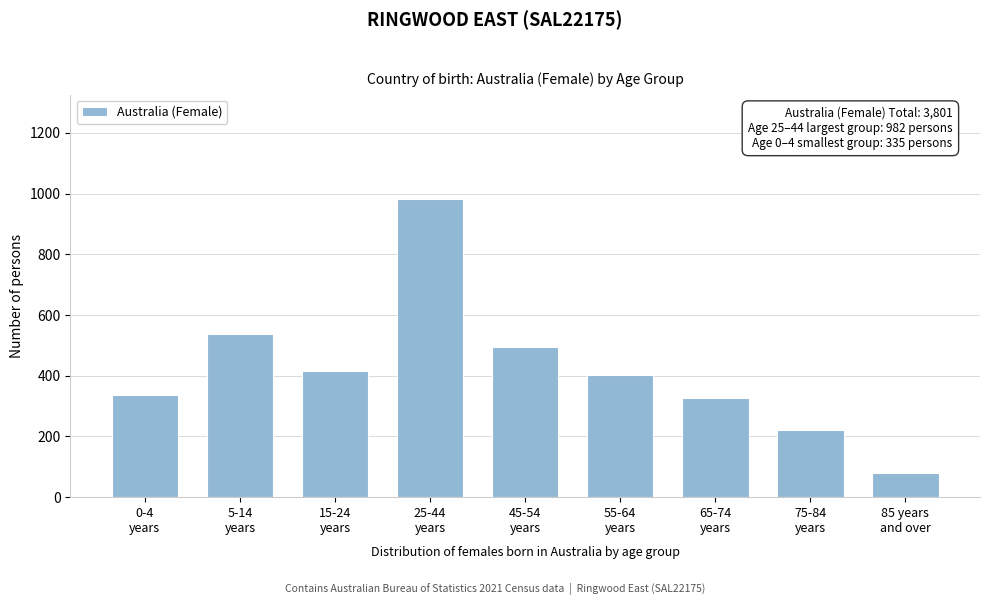

Reading right to left, extract all data points from this chart.

78	221	326	402	493	982	417	538	335